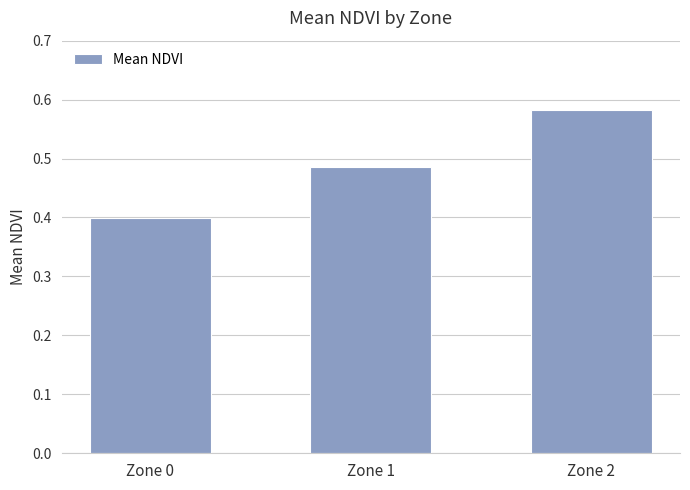

What is the sum of all values?

1.5